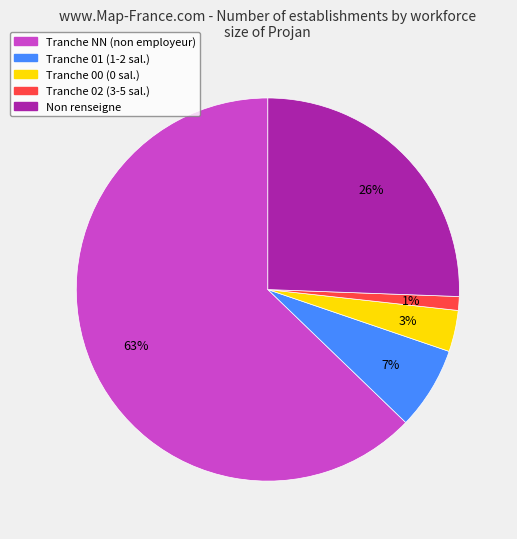

To the nearest percent, what is the average slice percentage?

20%